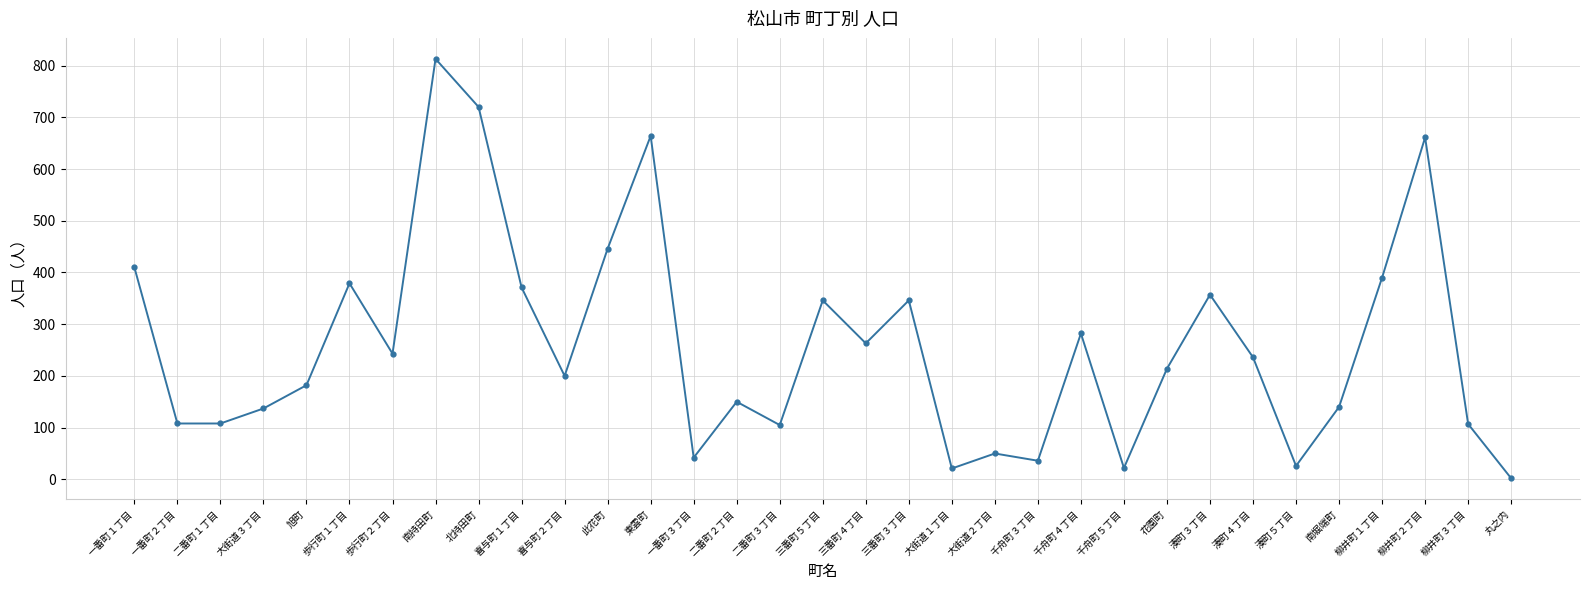

True or false: the data shows 44 at 南堀端町.

False